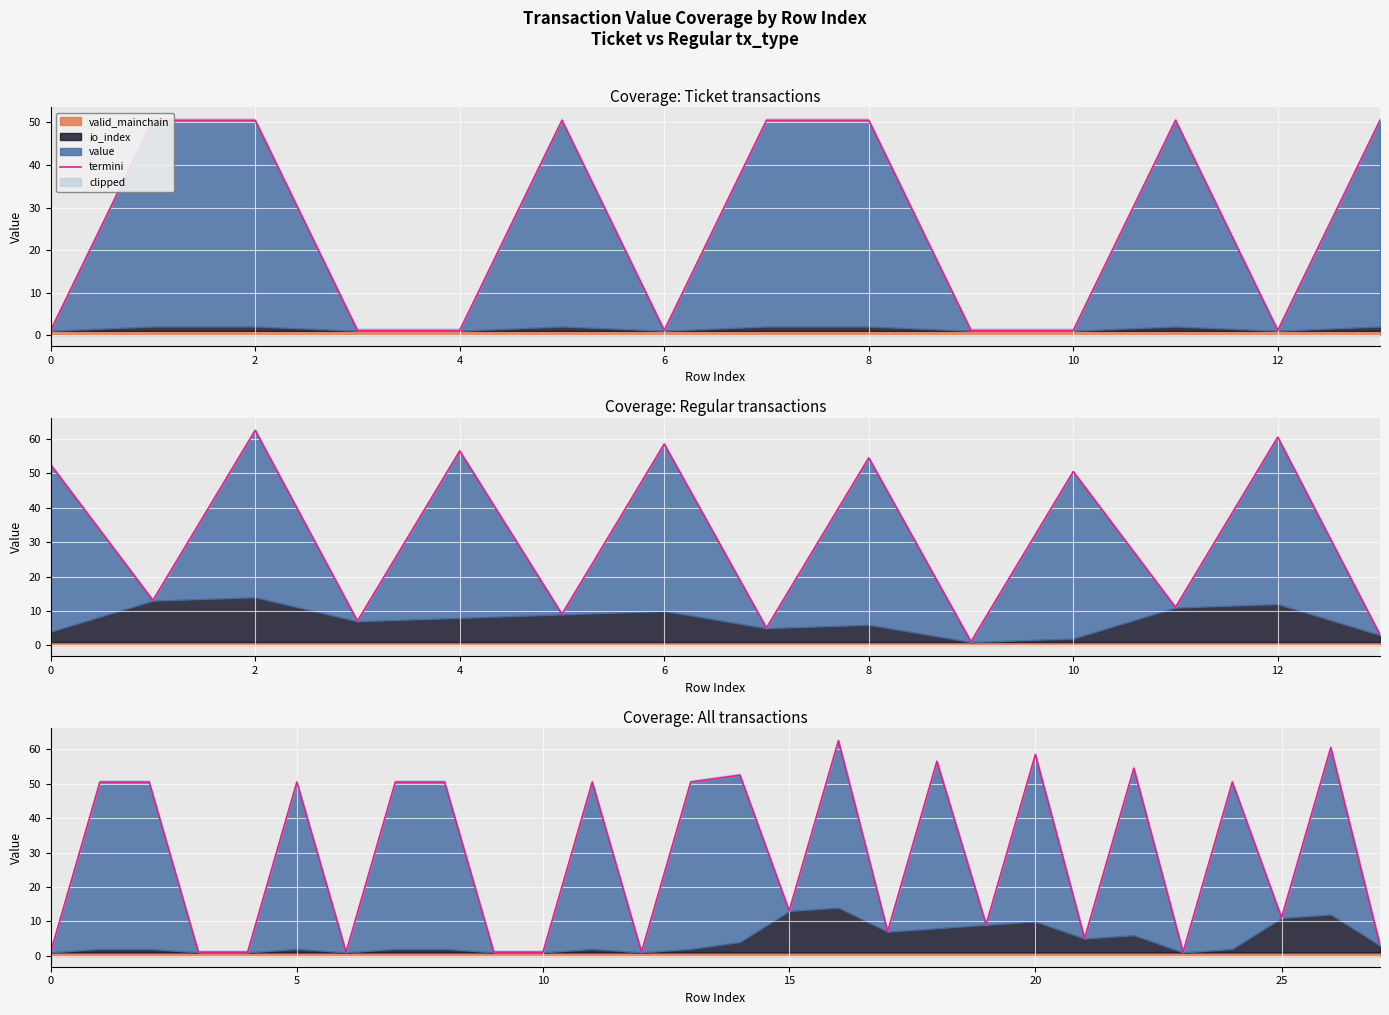

How many lines are shown in the chart?

1